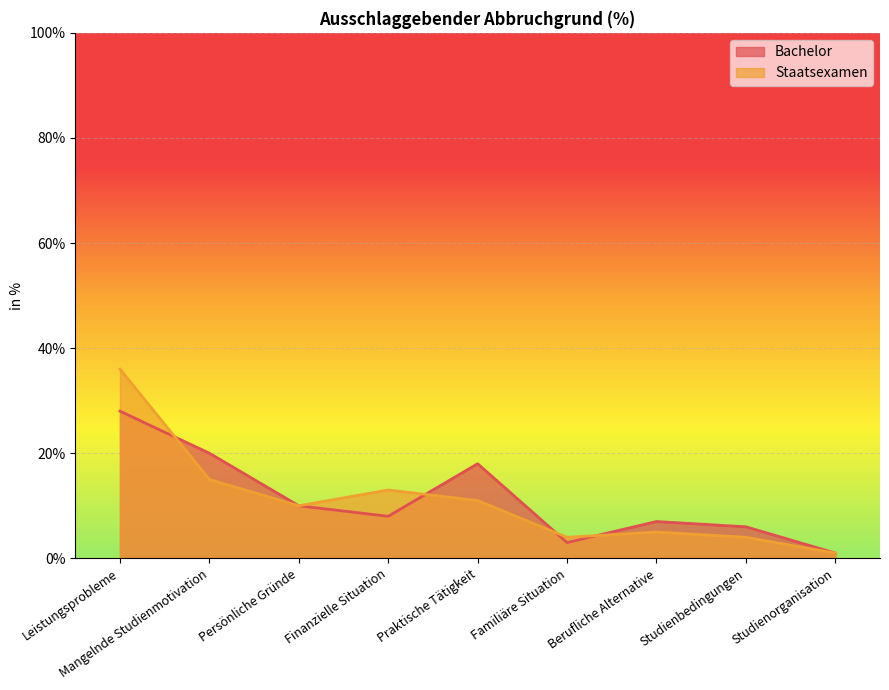

What is the difference between the maximum and second lowest values in the Staatsexamen series?

32